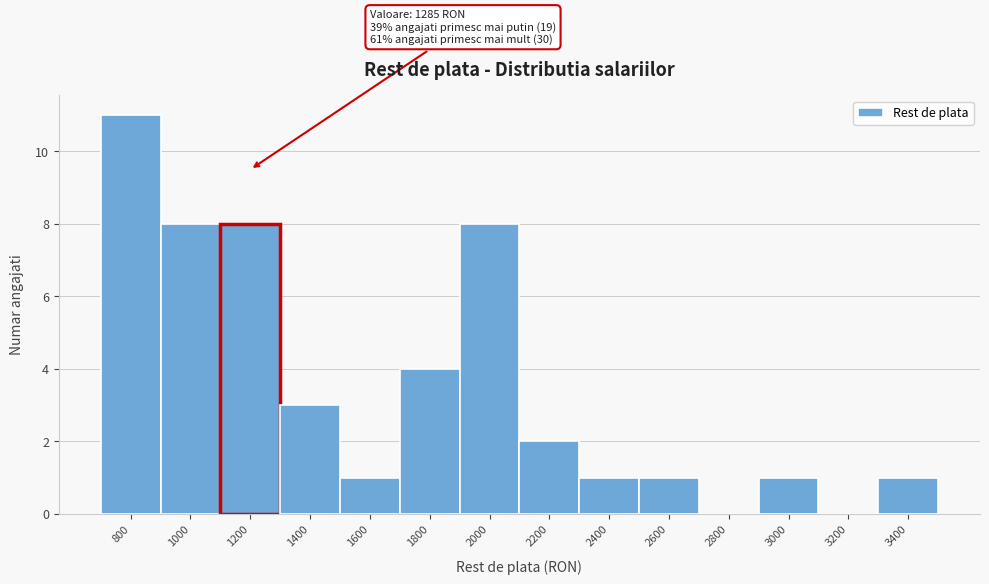

Reading left to right, transcribe all the data shown in this chart.

800=11	1000=8	1200=8	1400=3	1600=1	1800=4	2000=8	2200=2	2400=1	2600=1	2800=0	3000=1	3200=0	3400=1